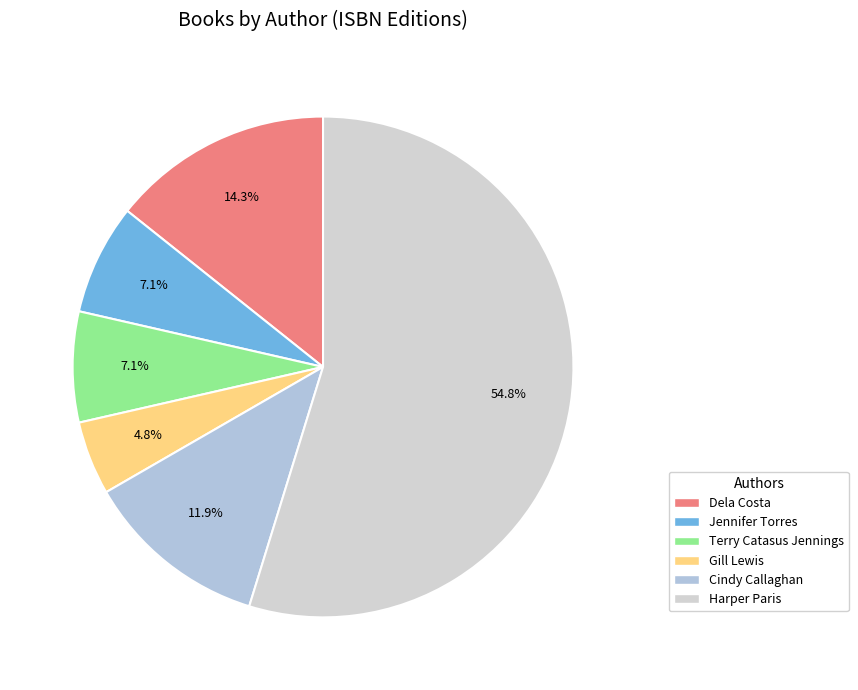

To the nearest percent, what percentage of the pie is Harper Paris?

55%